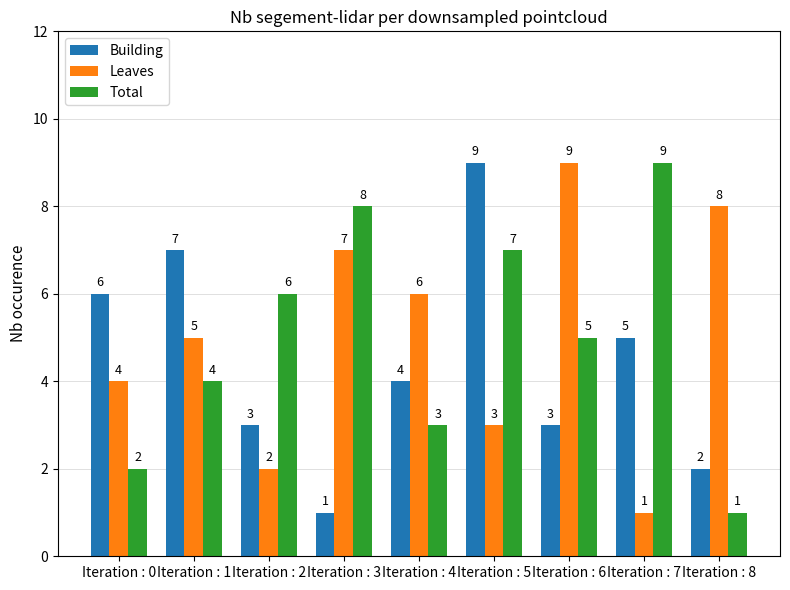

Is the value of Leaves at Iteration : 4 greater than the value of Total at Iteration : 4?

Yes